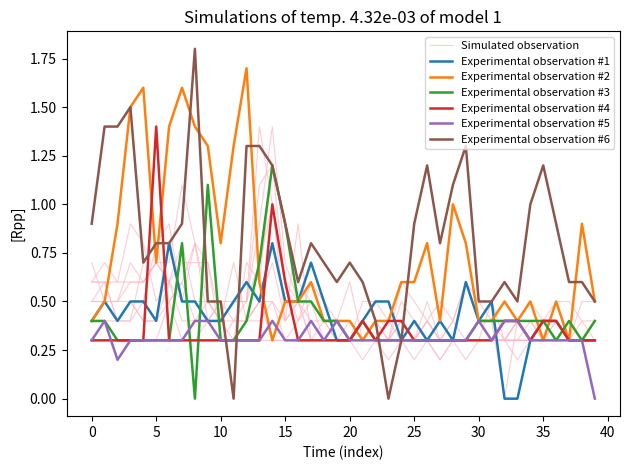

Count the number of data series in this chart.

6